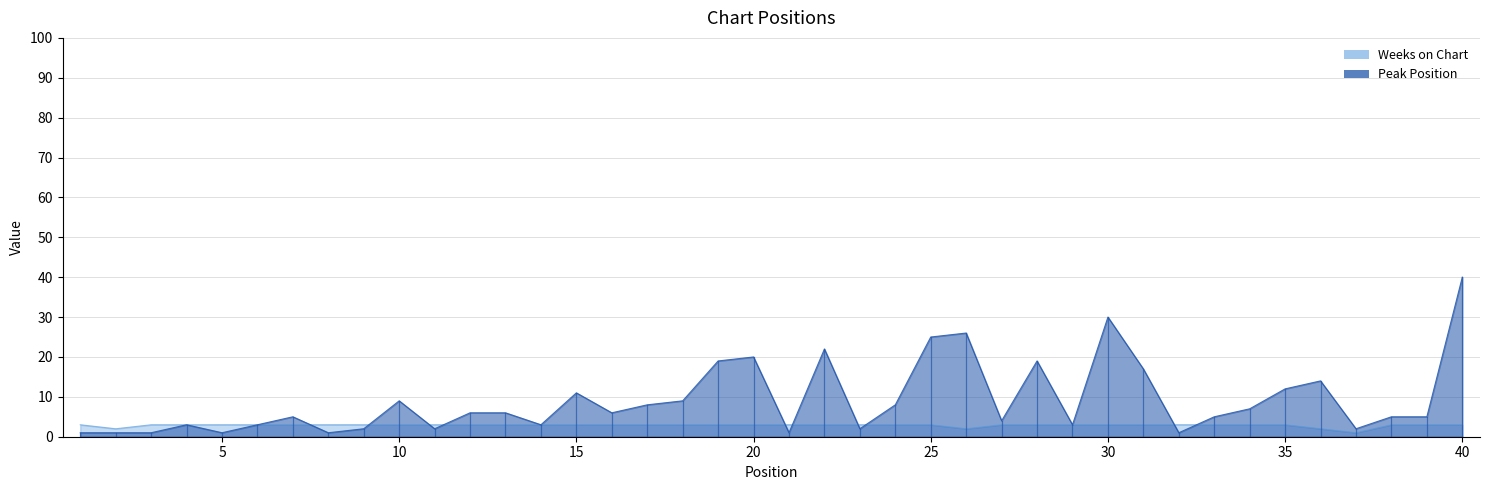

What is the greatest value displayed?

40